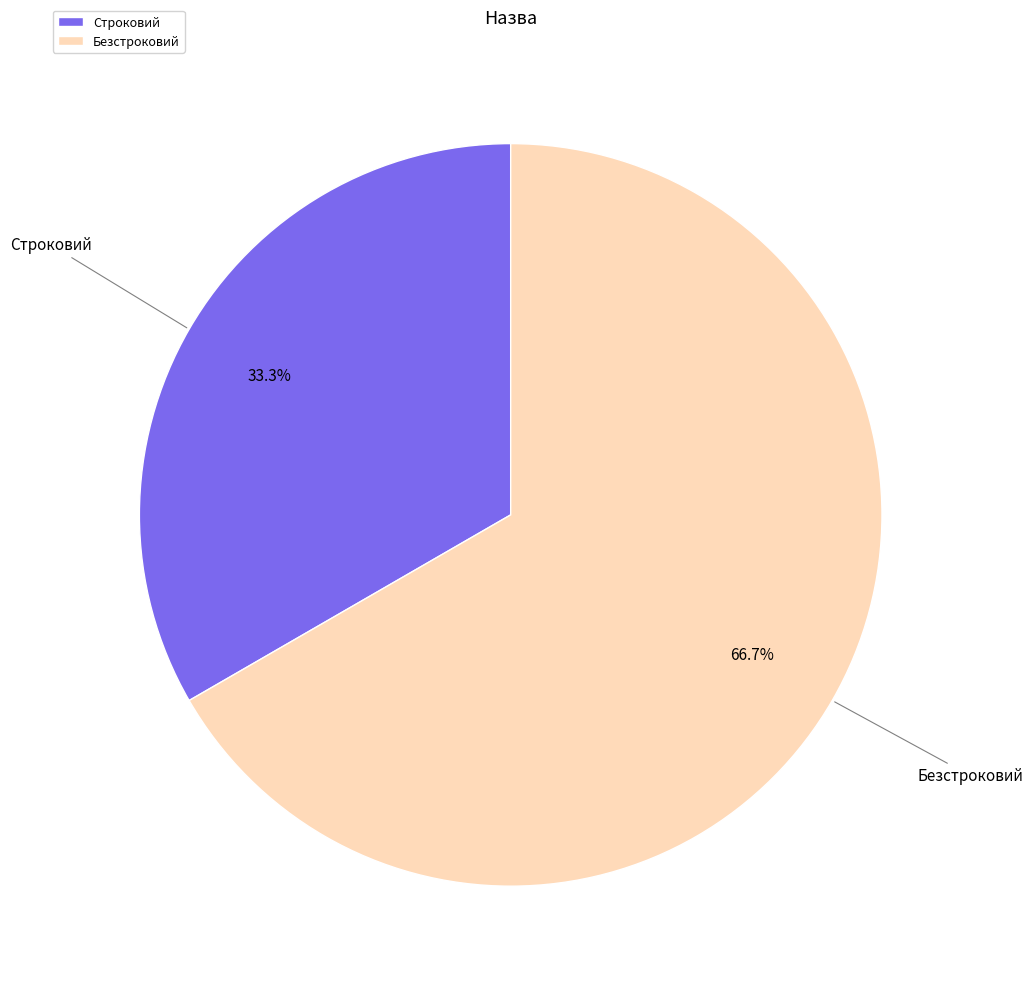

What is the smallest slice in the pie chart?

Строковий